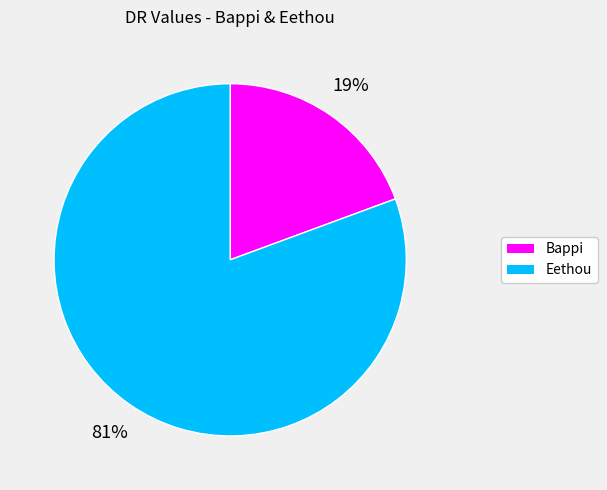

To the nearest percent, what is the average slice percentage?

50%